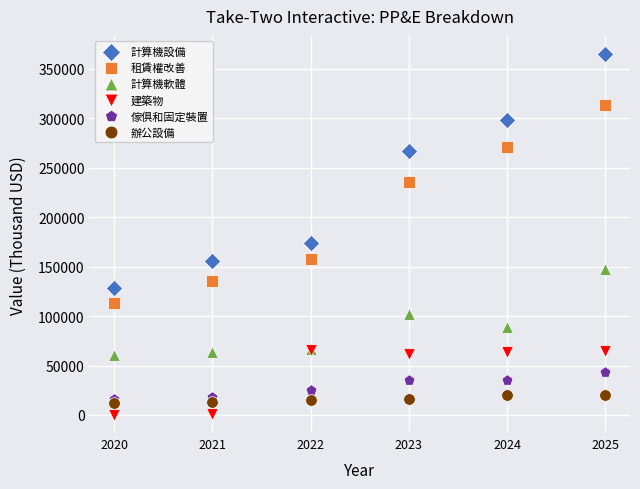

Across all series, what Y value is closest to 182500?

174144